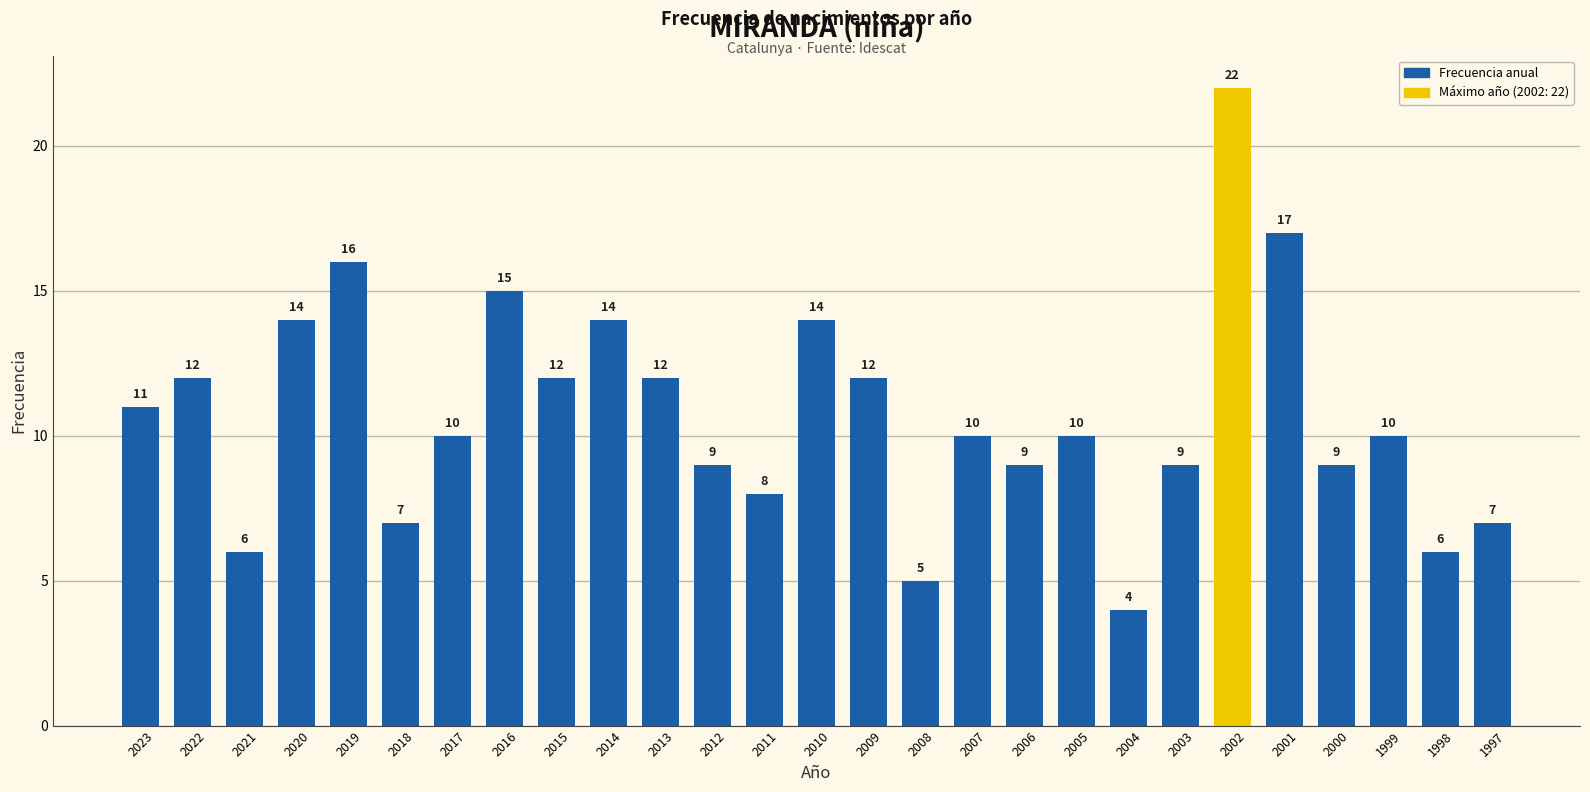

Reading left to right, list all the values displayed in this chart.

11	12	6	14	16	7	10	15	12	14	12	9	8	14	12	5	10	9	10	4	9	22	17	9	10	6	7